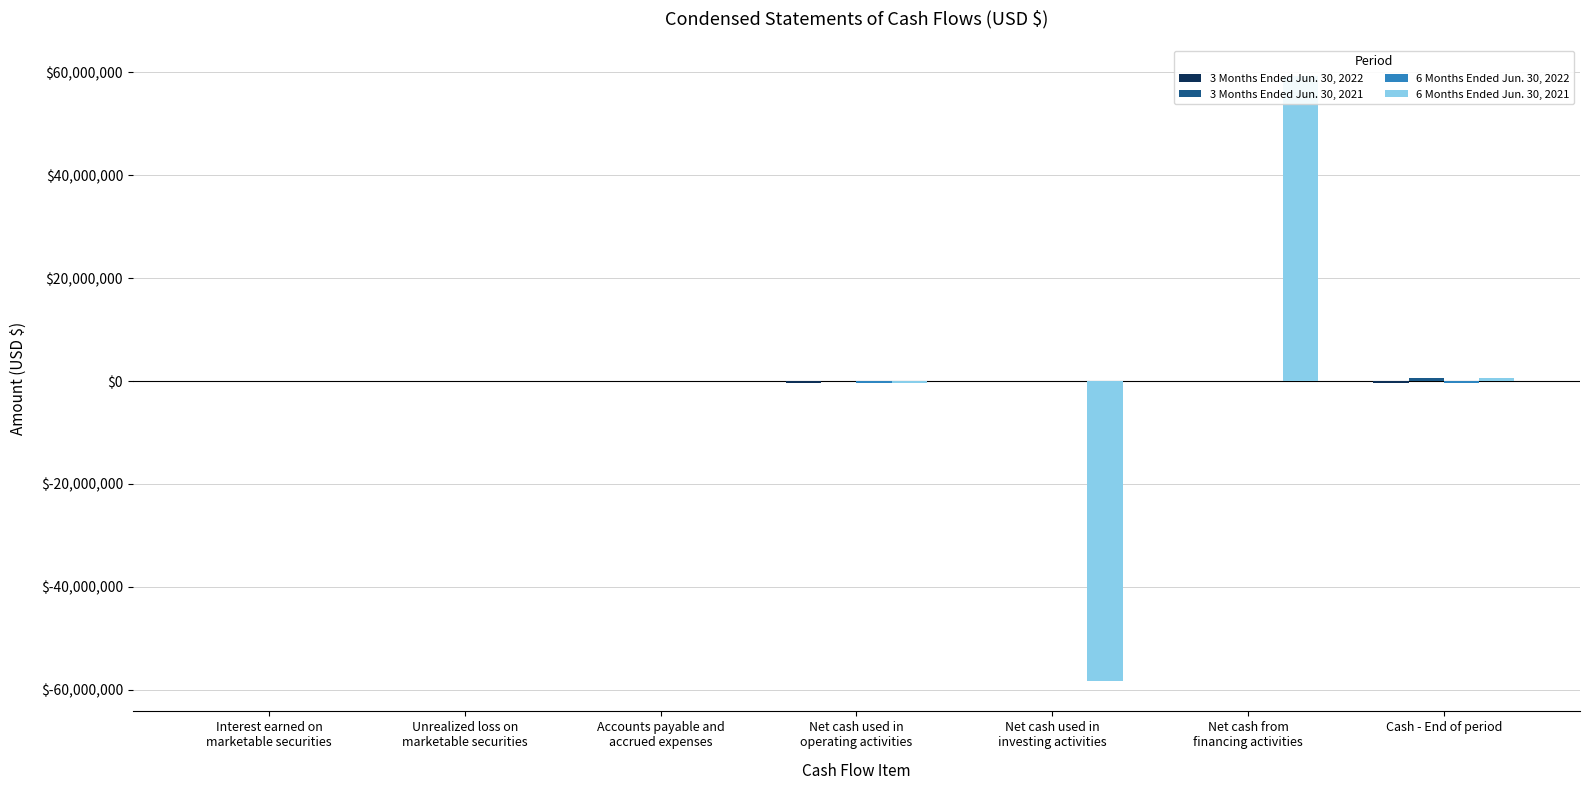

What is the sum of all 6 Months Ended Jun. 30, 2022 values?

-930537